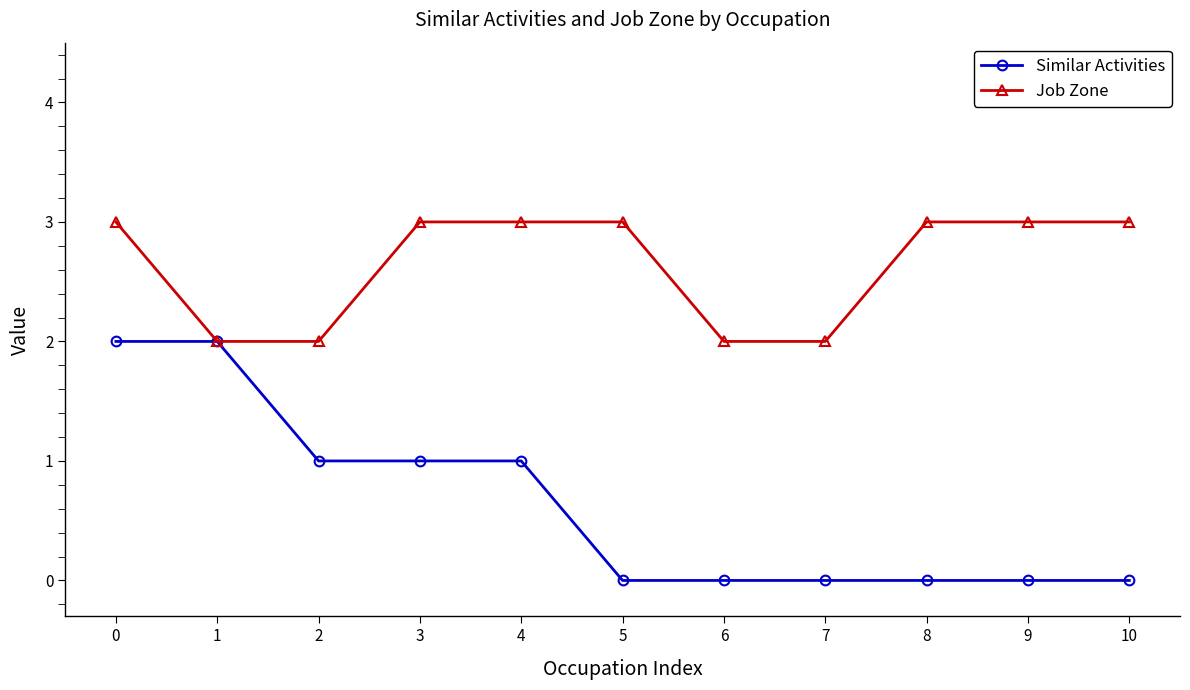

Which series has the widest spread of values?

Similar Activities